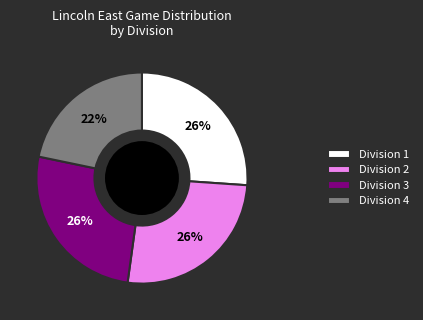

Combined, do Division 1 and Division 3 account for over 50%?

Yes